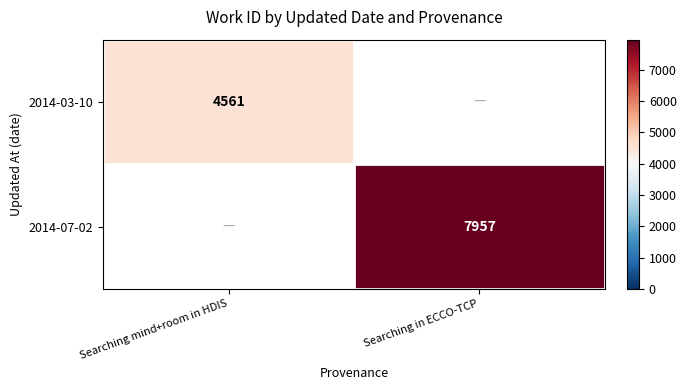

The 2014-03-10 series shows 7299 at Searching mind+room in HDIS. True or false?

False